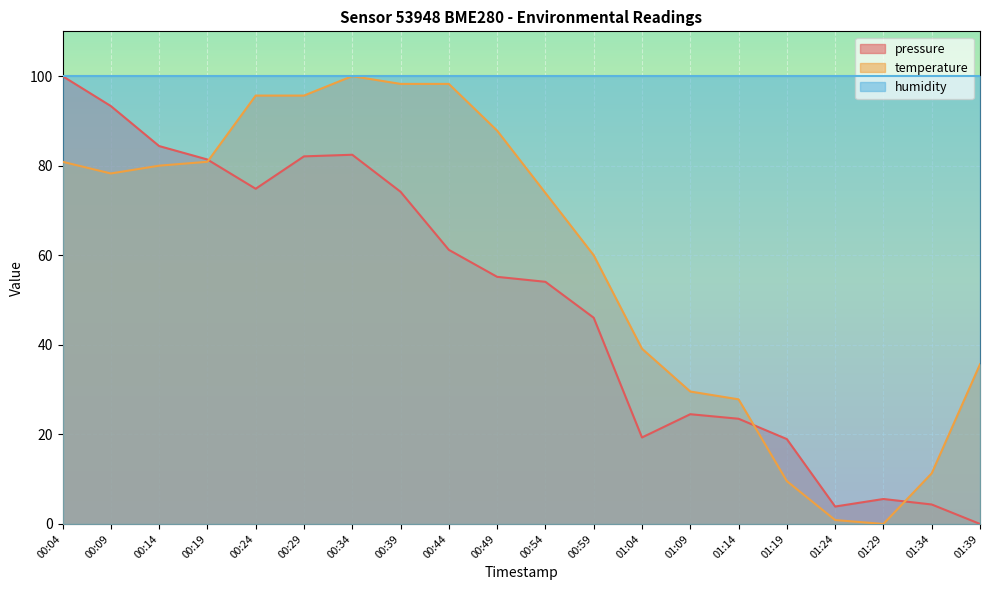

Which series has the widest spread of values?

pressure